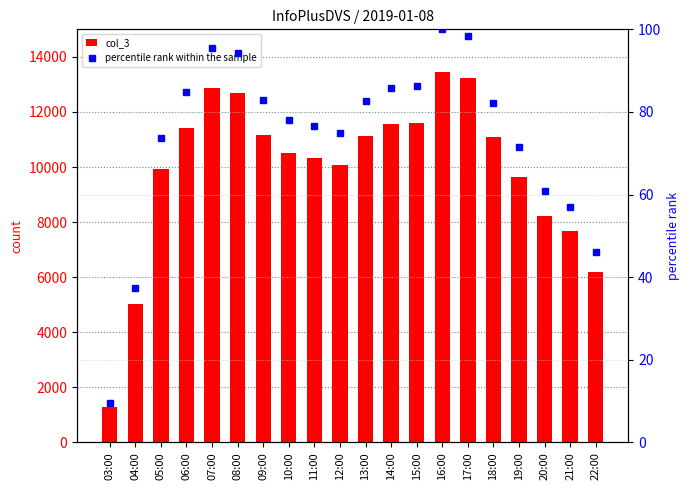

Does the chart contain any negative values?

No